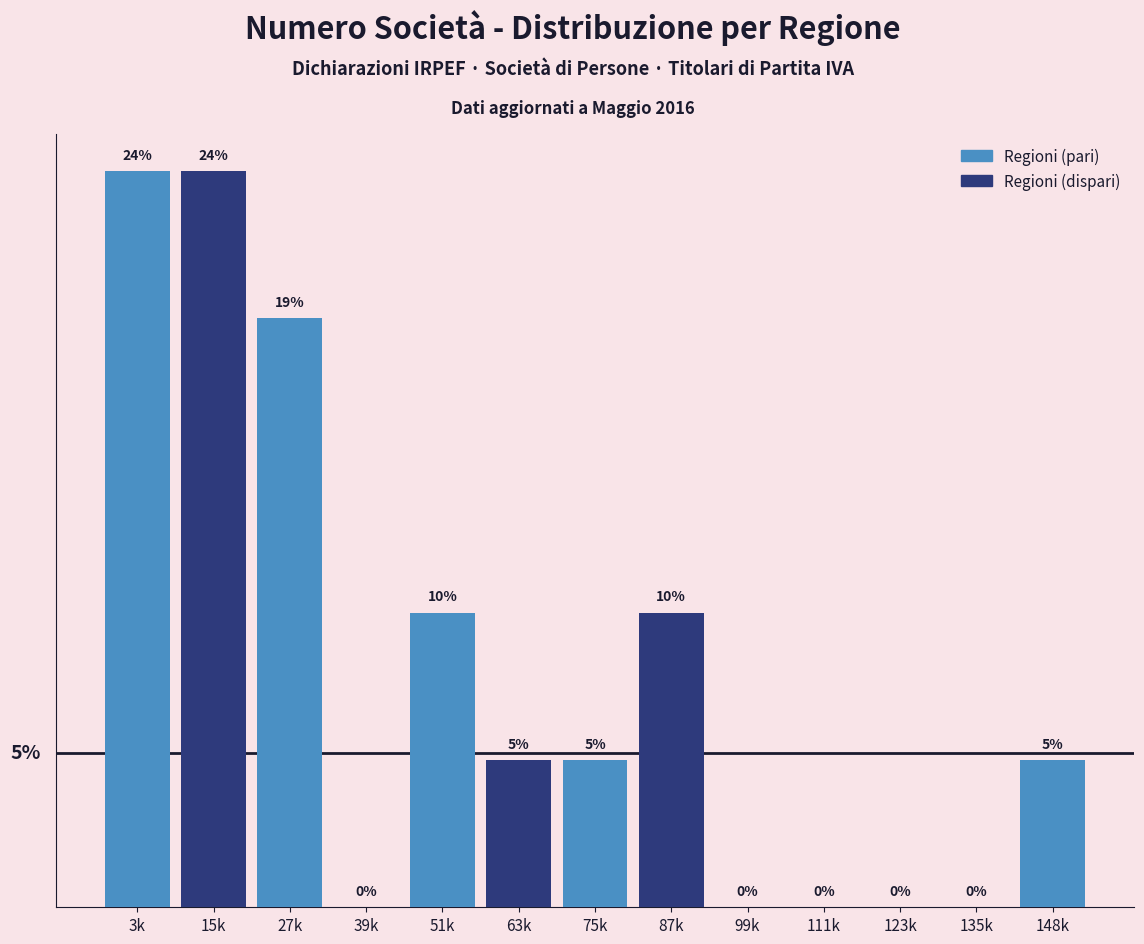

Between 3k and 39k, which is larger?

3k